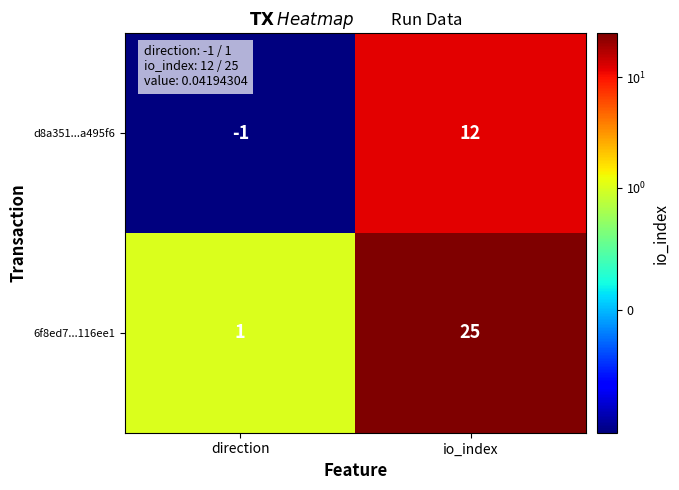

Count the number of categories in the chart.

2